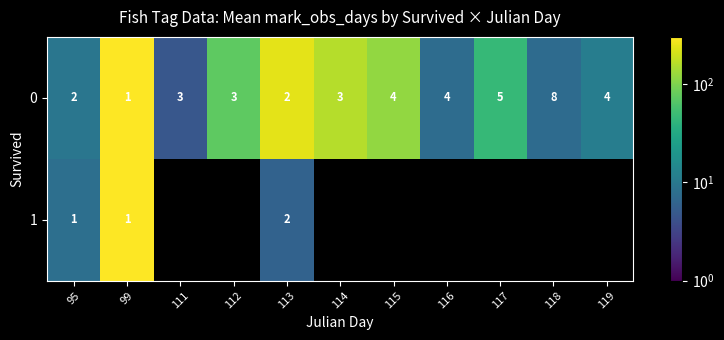

What is the total value across all series at 95?

3.0